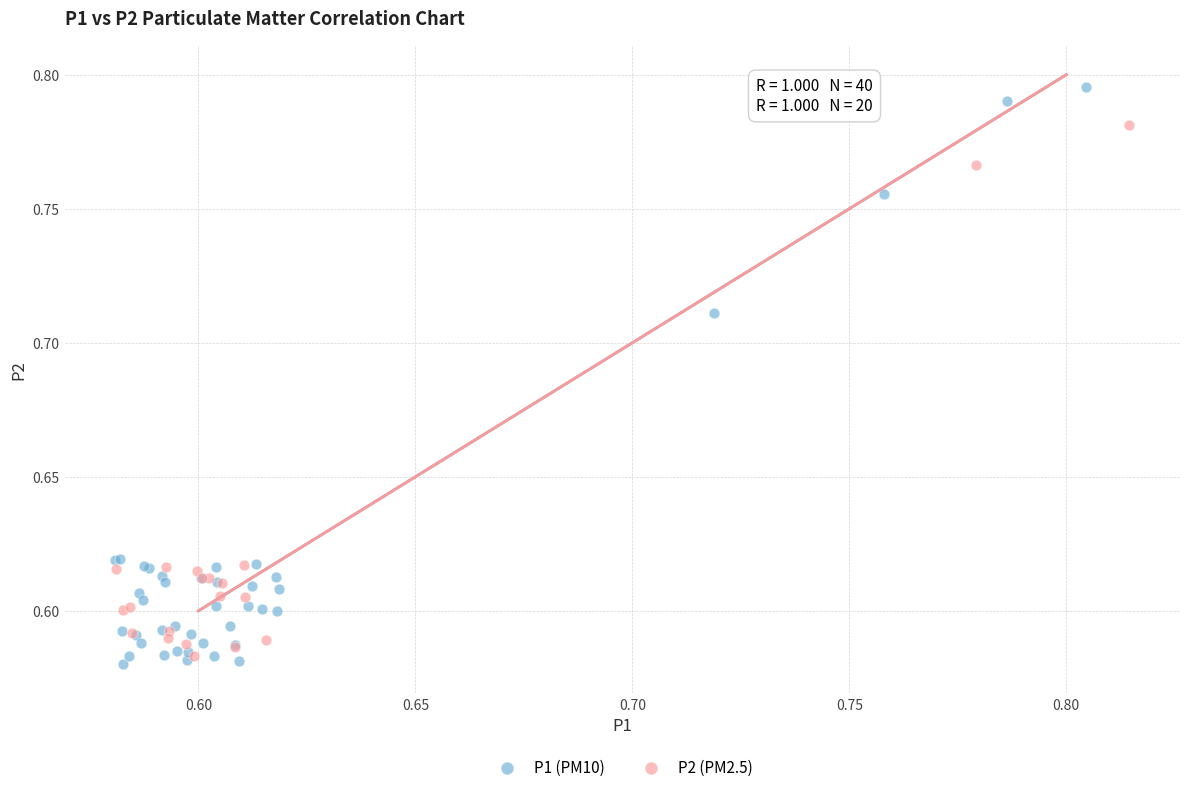

What are all the series names shown in the legend?

P1 (PM10), P2 (PM2.5)